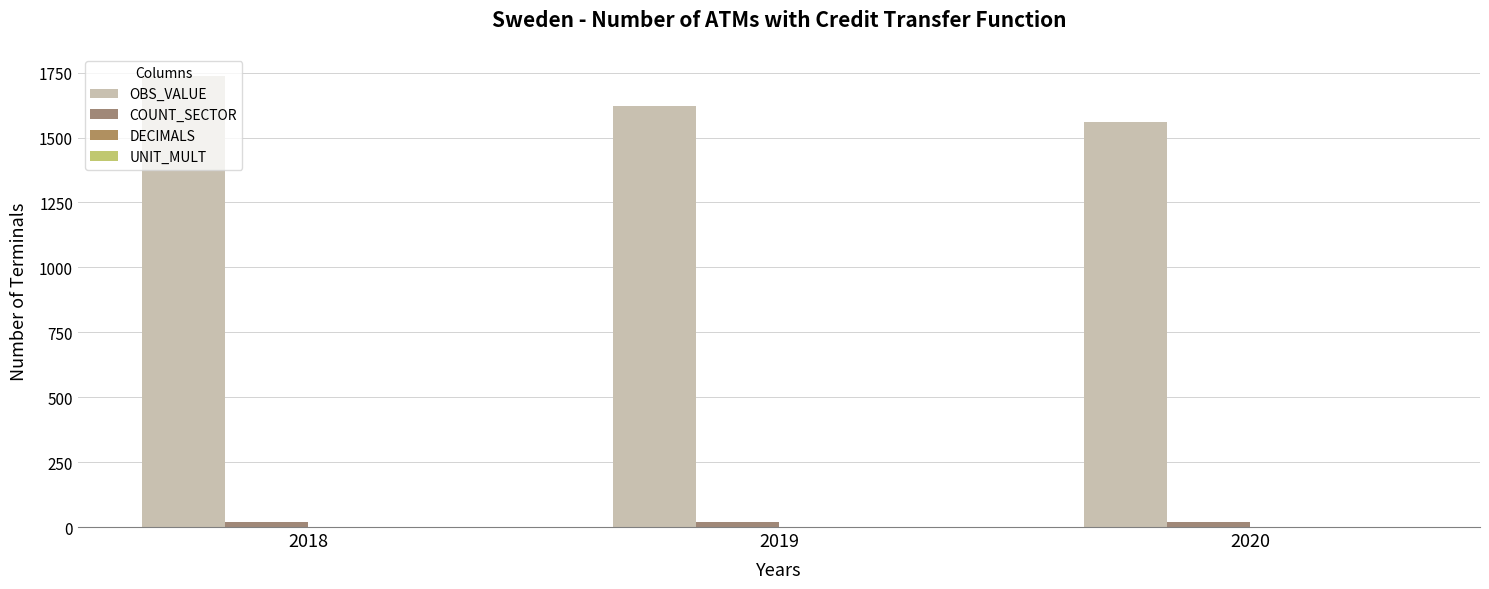

How many bars are there in total?

6